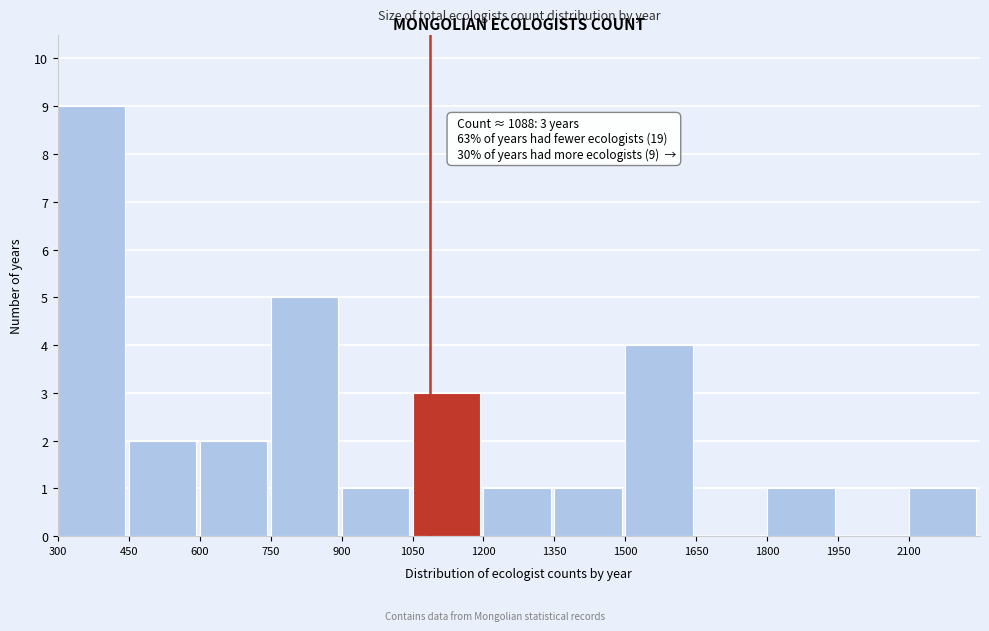

Which range on the x-axis has the tallest bar?

300 to 450